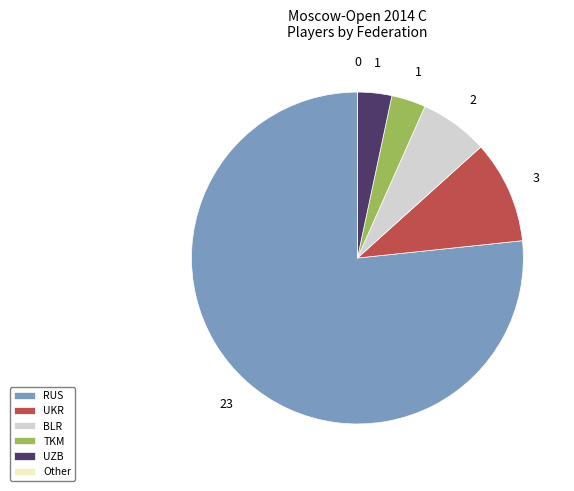

The UKR slice represents 10% of the pie. True or false?

True